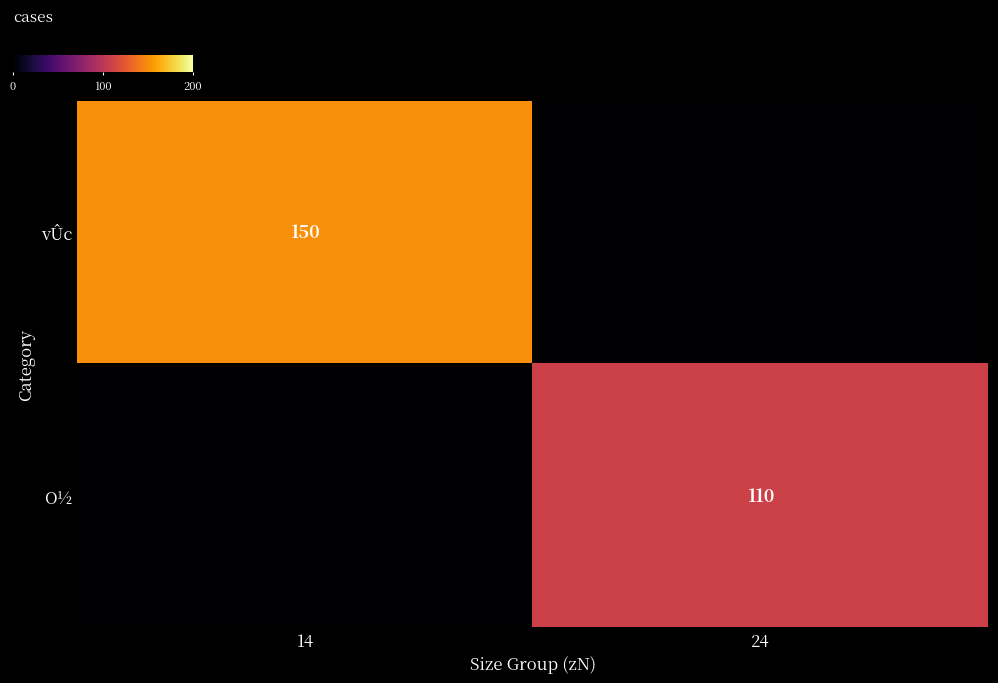

Is it true that vÛc equals 249 at 14?

False